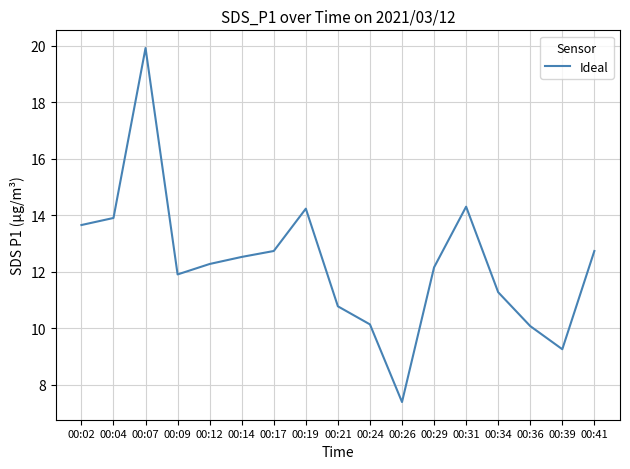

What is the change in value from 00:12 to 00:34?

-1.0